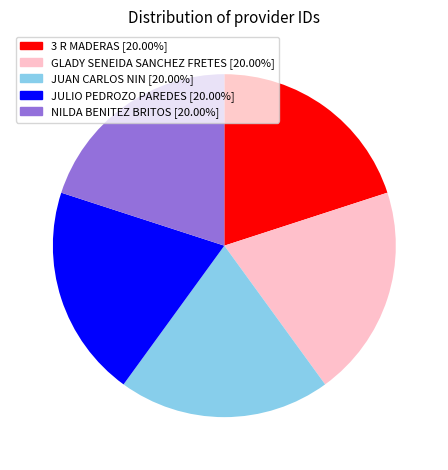

Does NILDA BENITEZ BRITOS account for over 50% of the chart?

No